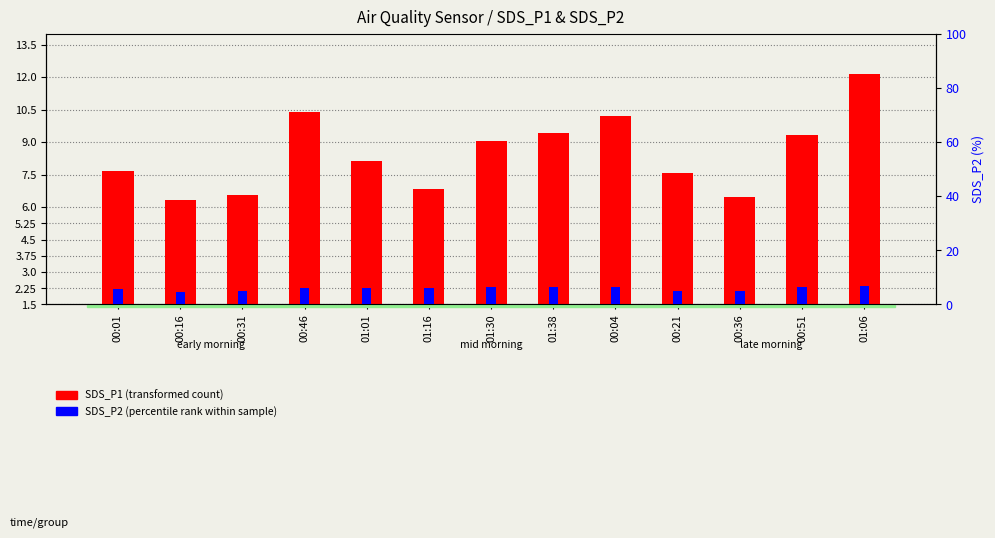

What are all the series names shown in the legend?

SDS_P1 (transformed count), SDS_P2 (percentile rank within sample)